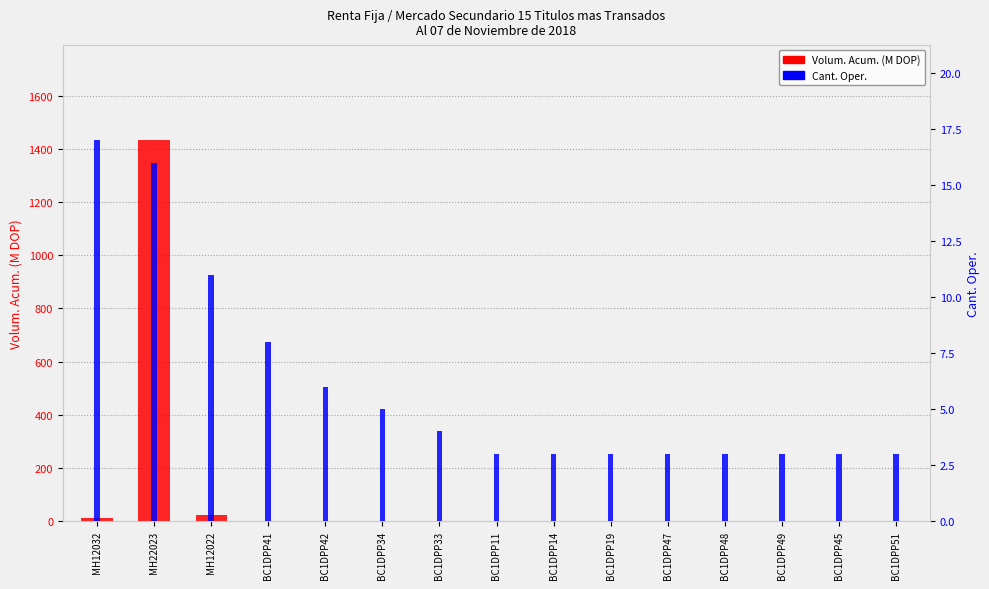

Reading left to right, extract all data points from this chart.

Volum. Acum. (M DOP): MH12032=10.8	MH22023=1432.4	MH12022=23.3	BC1DPP41=1.2	BC1DPP42=0.8	BC1DPP34=0.3	BC1DPP33=0.6	BC1DPP11=0.4	BC1DPP14=0.4	BC1DPP19=0.4	BC1DPP47=1.2	BC1DPP48=0.4	BC1DPP49=0.4	BC1DPP45=0.6	BC1DPP51=0.4
Cant. Oper.: MH12032=17.0	MH22023=16.0	MH12022=11.0	BC1DPP41=8.0	BC1DPP42=6.0	BC1DPP34=5.0	BC1DPP33=4.0	BC1DPP11=3.0	BC1DPP14=3.0	BC1DPP19=3.0	BC1DPP47=3.0	BC1DPP48=3.0	BC1DPP49=3.0	BC1DPP45=3.0	BC1DPP51=3.0